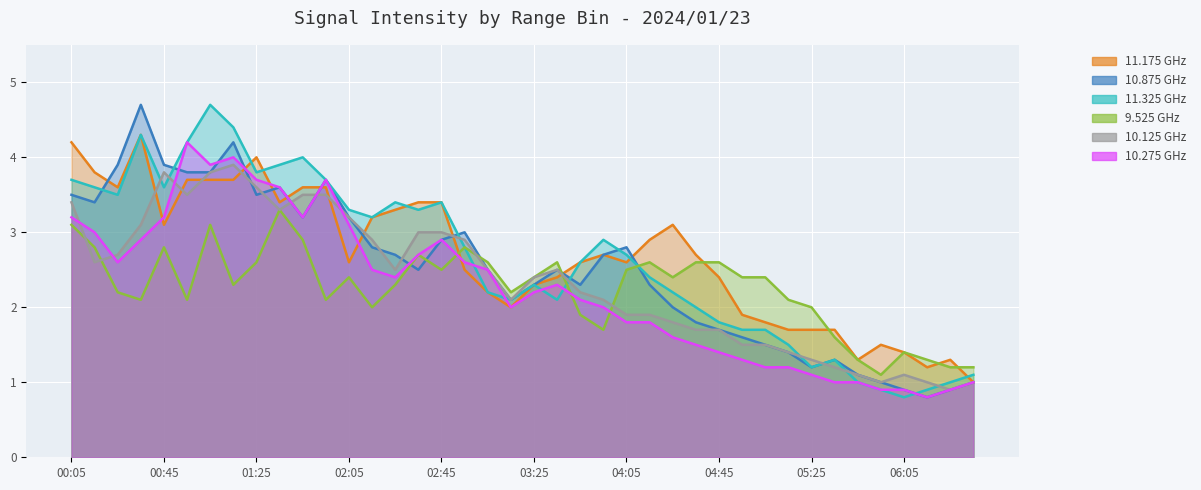

Rank the series by their maximum value, from highest to lowest.

10.875, 11.325, 11.175, 10.275, 10.125, 9.525